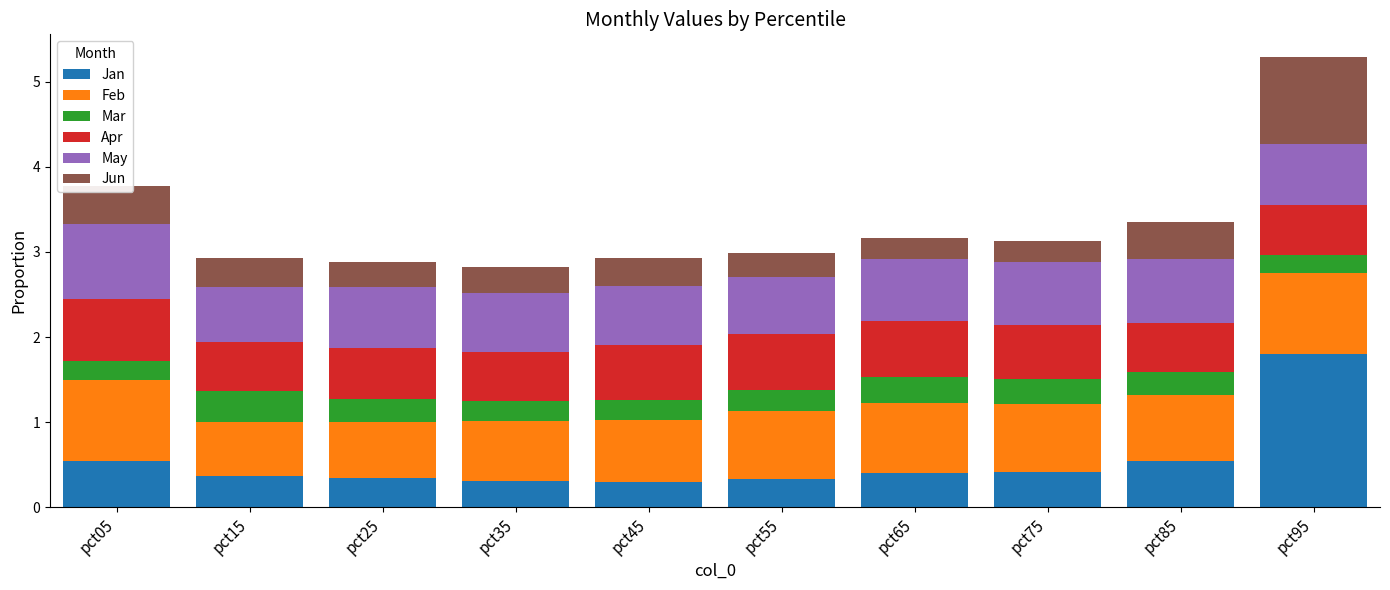

The Jan series shows 0.2 at pct15. True or false?

False